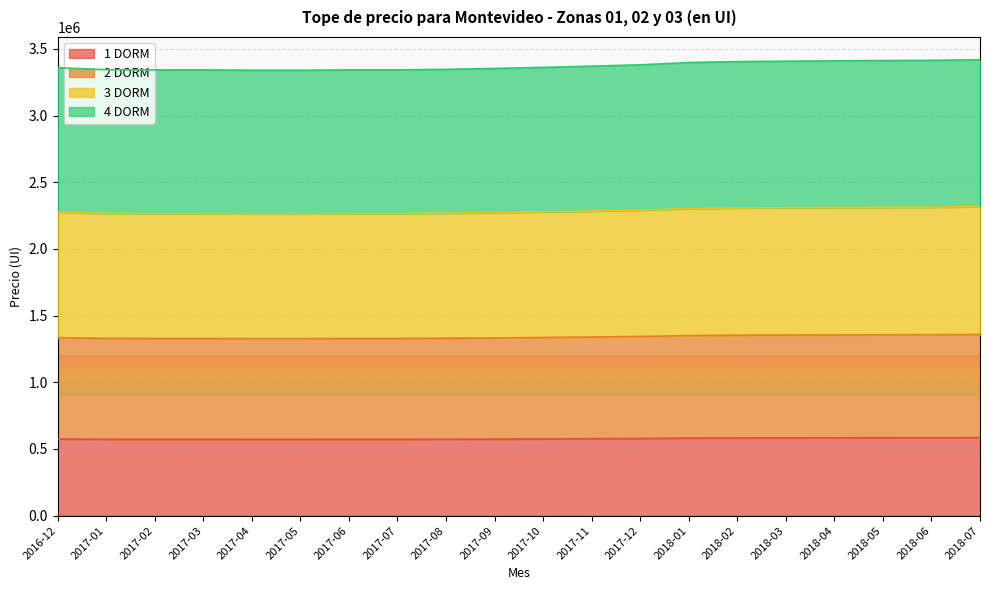

At 2017-10, list the series in order from largest to smallest.

4 DORM, 3 DORM, 2 DORM, 1 DORM